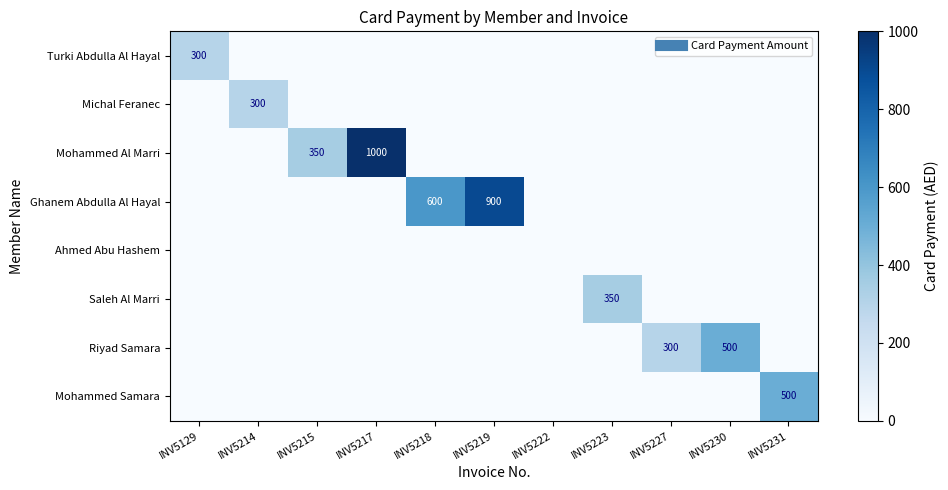

Between INV5129 and INV5227, which series saw the biggest shift?

Turki Abdulla Al Hayal